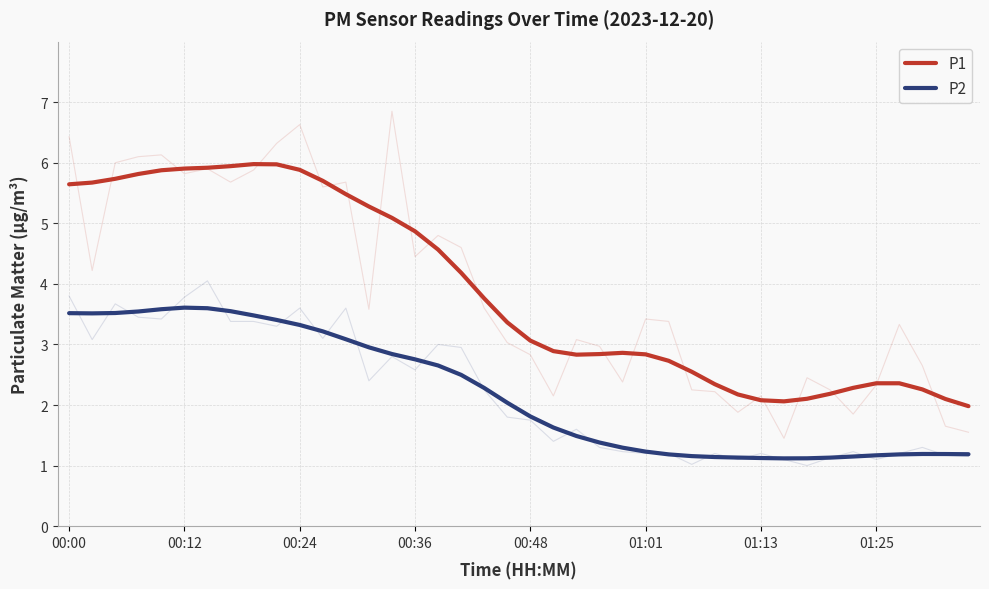

Reading right to left, list all the values displayed in this chart.

P1: 2.0	2.1	2.3	2.4	2.4	2.3	2.2	2.1	2.1	2.1	2.2	2.3	2.5	2.7	2.8	2.9	2.8	2.8	2.9	3.1	3.4	3.8	4.2	4.6	4.9	5.1	5.3	5.5	5.7	5.9	6.0	6.0	5.9	5.9	5.9	5.9	5.8	5.7	5.7	5.6
P2: 1.2	1.2	1.2	1.2	1.2	1.1	1.1	1.1	1.1	1.1	1.1	1.1	1.2	1.2	1.2	1.3	1.4	1.5	1.6	1.8	2.0	2.3	2.5	2.7	2.8	2.8	3.0	3.1	3.2	3.3	3.4	3.5	3.5	3.6	3.6	3.6	3.5	3.5	3.5	3.5